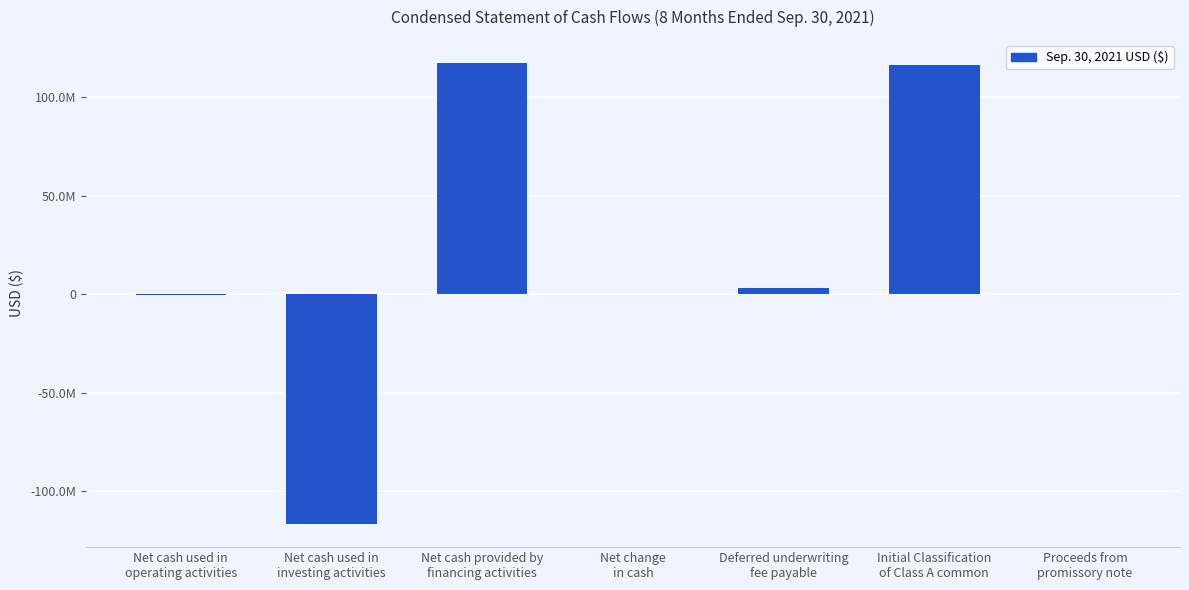

What is the value of the 5th bar from the left?

3450000